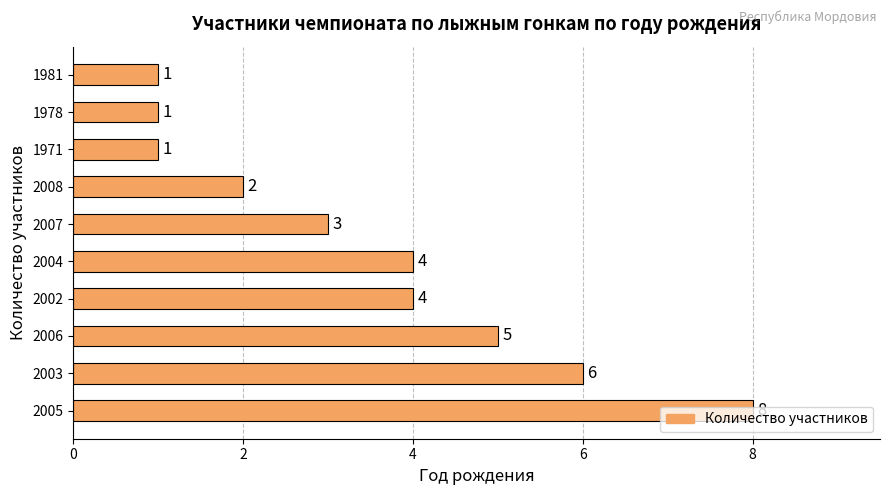

What is the smallest value displayed?

1